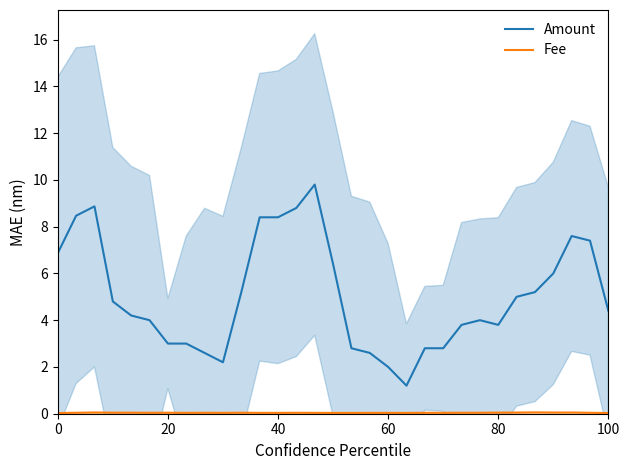

True or false: Fee and Amount intersect in this chart.

False